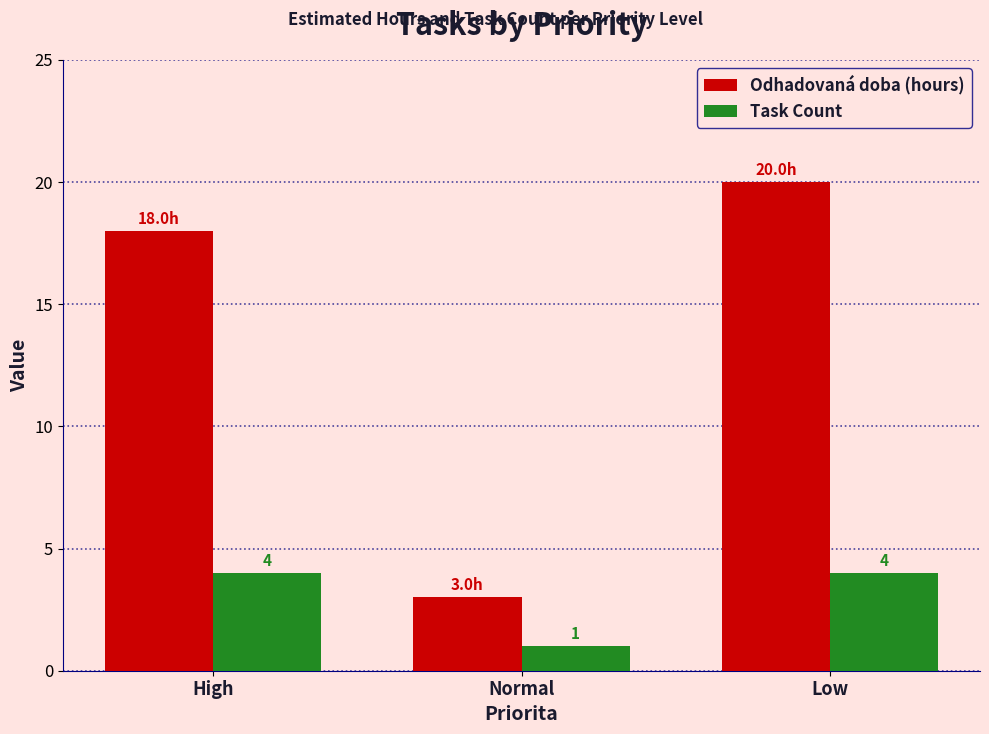

What position from the left is Low?

3